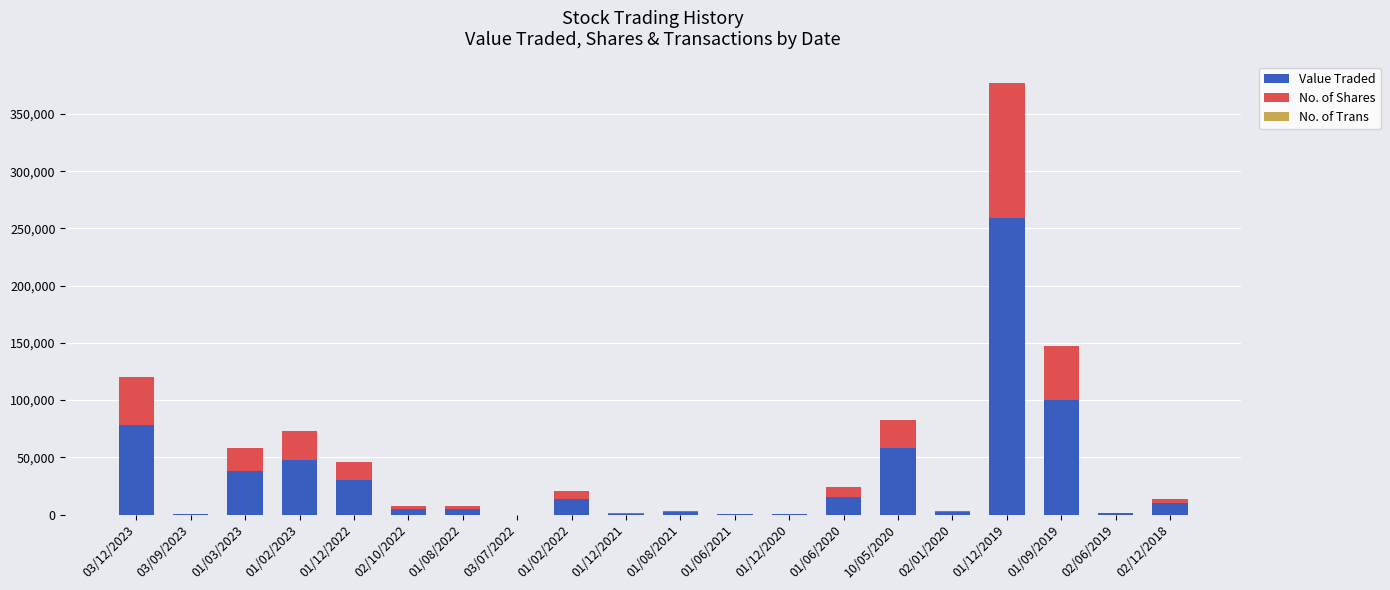

Count the number of categories in the chart.

20